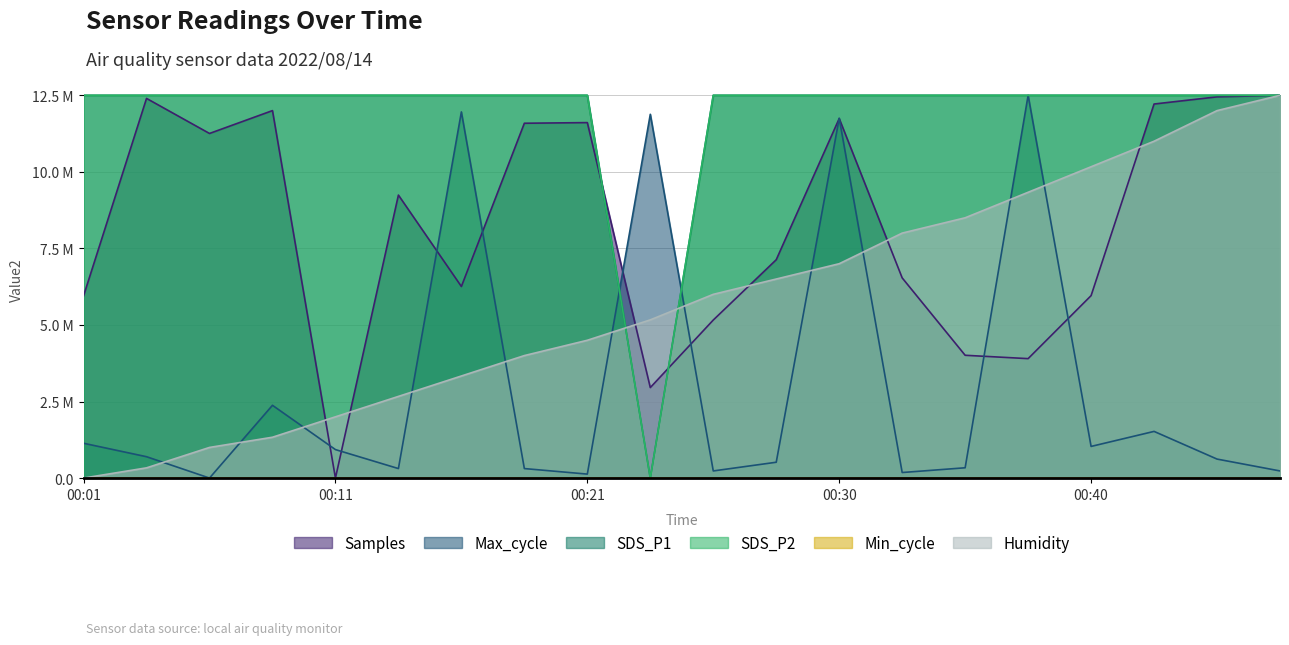

Reading right to left, transcribe all the data shown in this chart.

Samples: 12500000.0	12449748.4	12215462.8	5957975.0	3899989.4	4009810.7	6537365.9	11741567.1	7130401.2	5160605.4	2955525.7	11608783.0	11587817.2	6255823.9	9241300.8	0.0	12000479.2	11253694.0	12398831.2	5949322.4
Max_cycle: 232438.0	619834.7	1523760.3	1033057.9	12500000.0	335743.8	180785.1	11751033.1	516528.9	232438.0	11880165.3	129132.2	309917.4	11957644.6	309917.4	929752.1	2376033.1	0.0	697314.0	1136363.6
SDS_P1: 12500000.0	12500000.0	12500000.0	12500000.0	12500000.0	12500000.0	12500000.0	12500000.0	12500000.0	12500000.0	0.0	12500000.0	12500000.0	12500000.0	12500000.0	12500000.0	12500000.0	12500000.0	12500000.0	12500000.0
SDS_P2: 12500000.0	12500000.0	12500000.0	12500000.0	12500000.0	12500000.0	12500000.0	12500000.0	12500000.0	12500000.0	0.0	12500000.0	12500000.0	12500000.0	12500000.0	12500000.0	12500000.0	12500000.0	12500000.0	12500000.0
Humidity: 12500000.0	12000000.0	11000000.0	10166666.7	9333333.3	8500000.0	8000000.0	7000000.0	6500000.0	6000000.0	5166666.7	4500000.0	4000000.0	3333333.3	2666666.7	2000000.0	1333333.3	1000000.0	333333.3	0.0